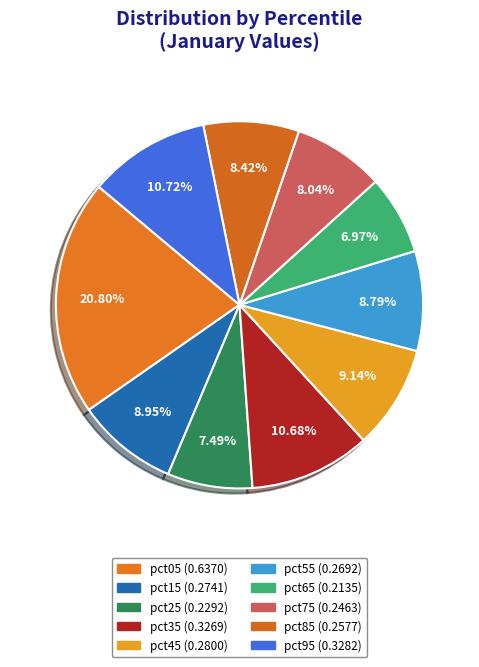

How many slices are in this pie chart?

10